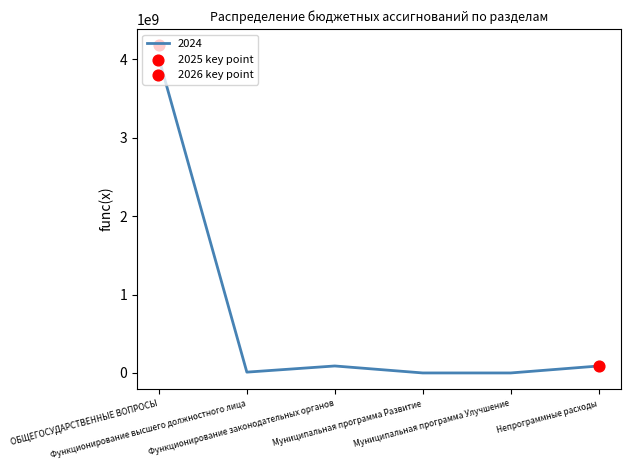

What is the total value across all series at Муниципальная программа Развитие?

930000.0